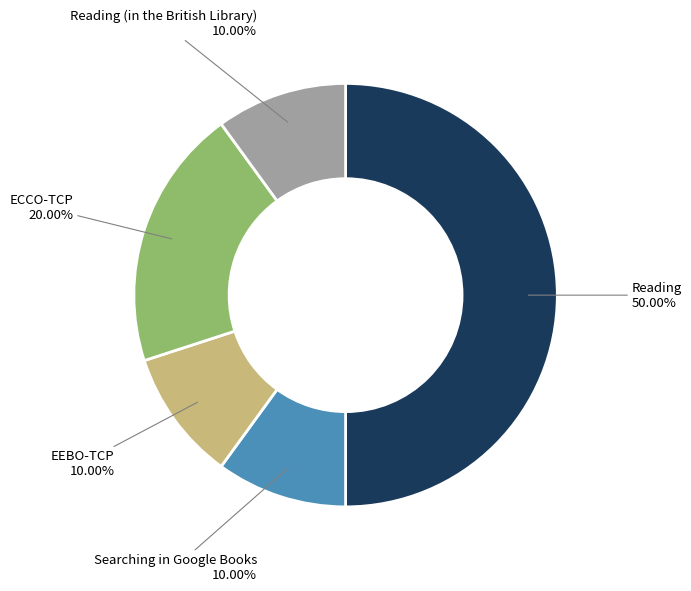

To the nearest percent, what is the difference between the largest and smallest slice percentages?

40%